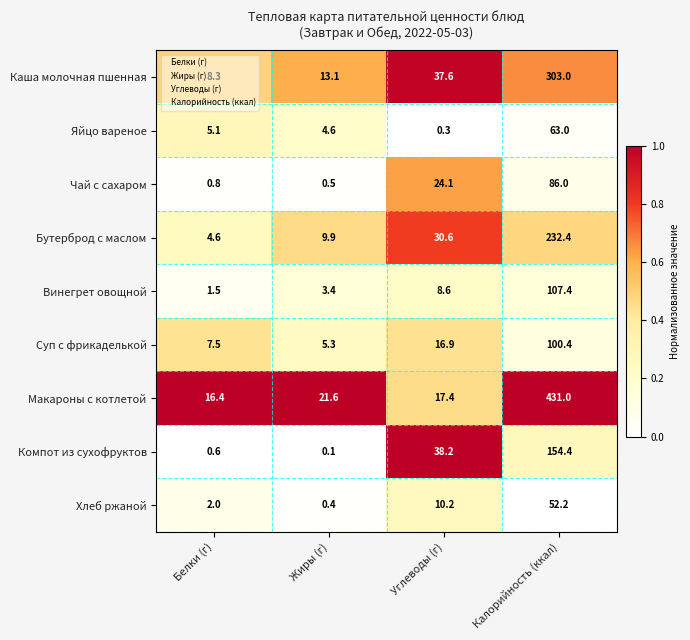

Which series has the largest total across all categories?

Макароны с котлетой